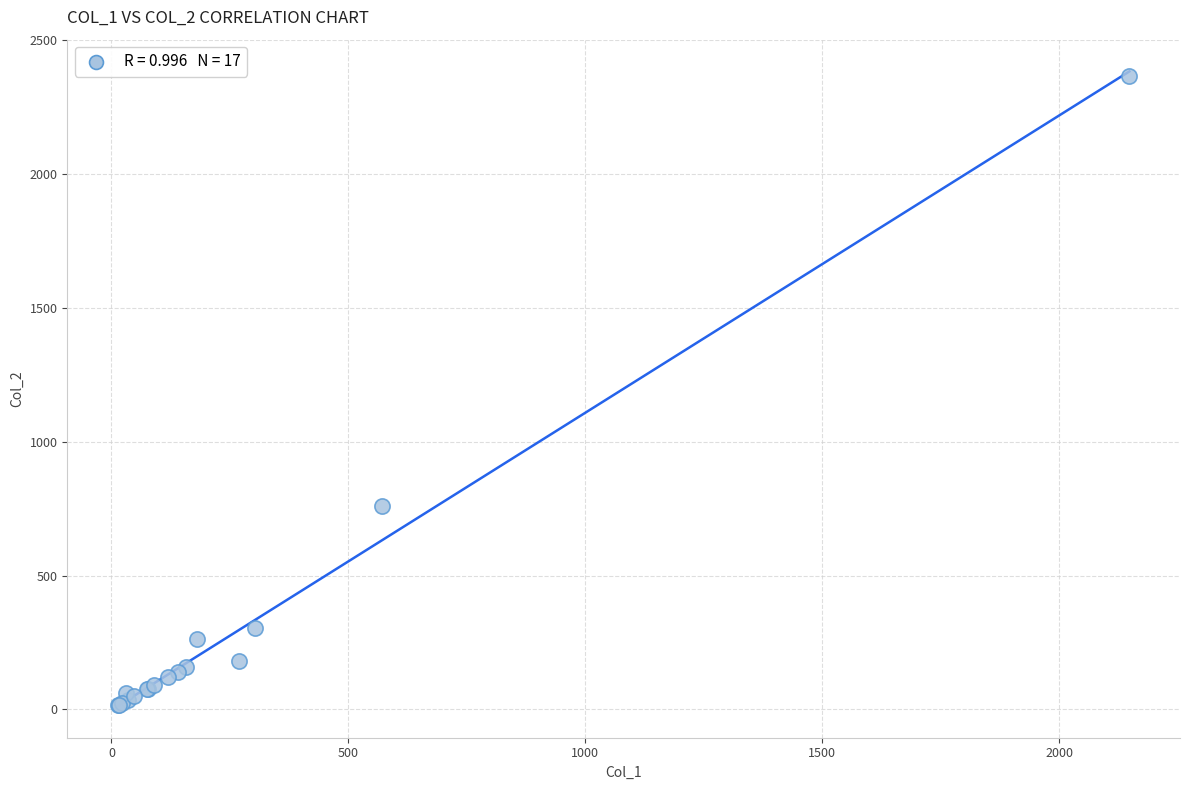

What Y value in the scatter plot is closest to 1191?

760.0